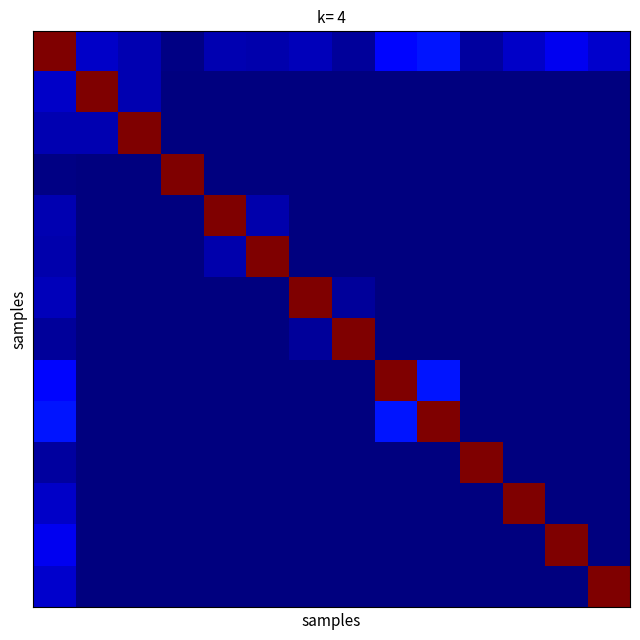

What is the greatest value displayed?

1.0